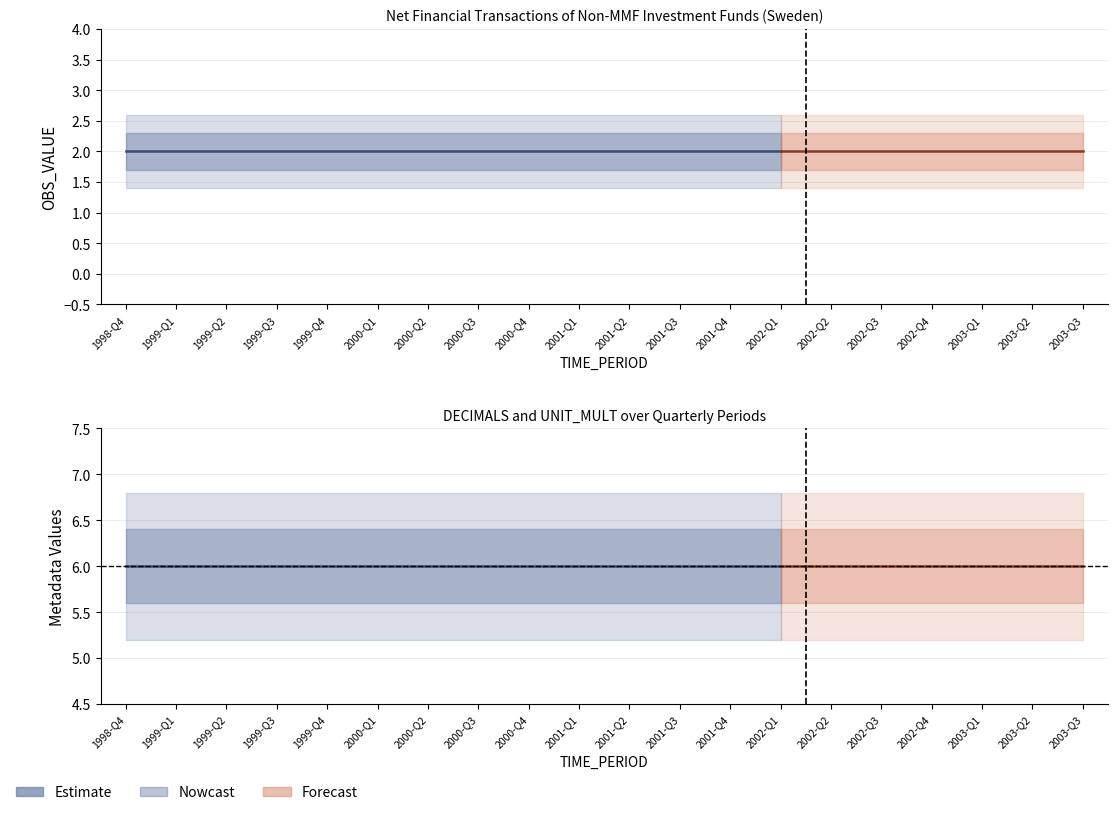

Which has a higher value, 1999-Q1 or 2001-Q3?

1999-Q1